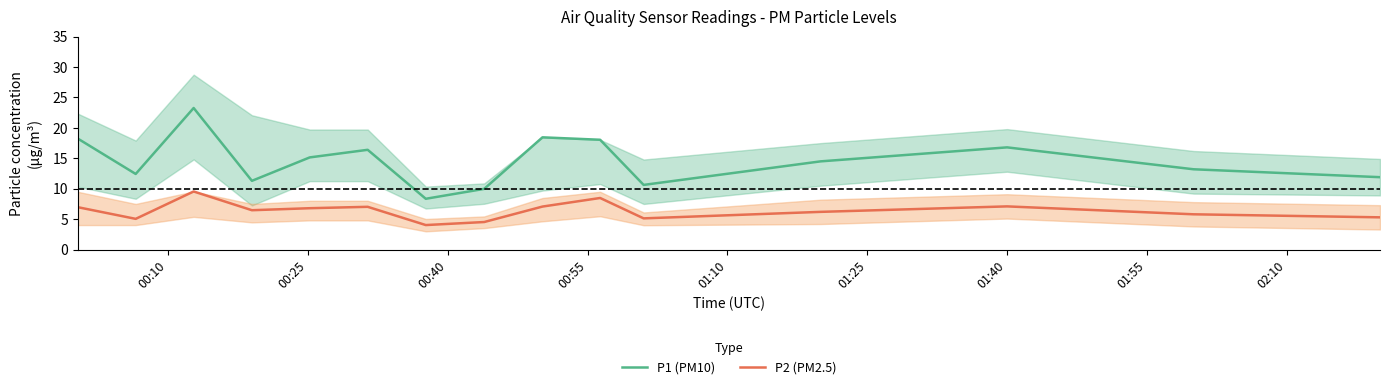

What are all the series names shown in the legend?

P1 (PM10), P2 (PM2.5)